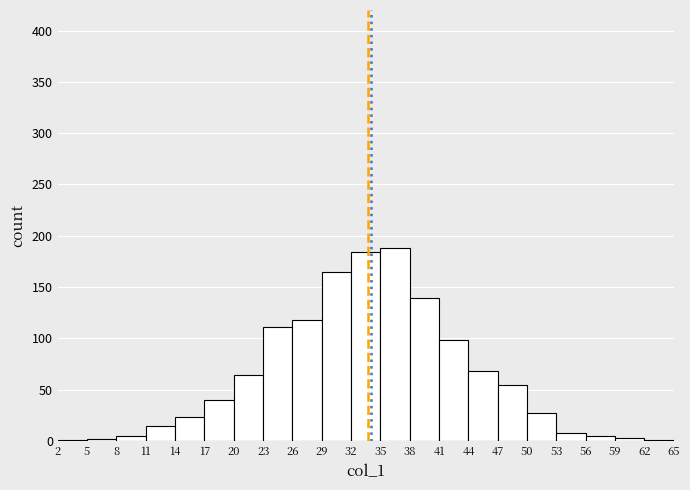

Reading left to right, transcribe this chart: for each bar, give the range it covers on the x-axis and its height. The values are not printed on the chart, so give them approximately, as read against the axis.

2 to 5: under 5
5 to 8: under 5
8 to 11: 5
11 to 14: 15
14 to 17: 25
17 to 20: 40
20 to 23: 65
23 to 26: 110
26 to 29: 120
29 to 32: 165
32 to 35: 185
35 to 38: 190
38 to 41: 140
41 to 44: 100
44 to 47: 70
47 to 50: 55
50 to 53: 25
53 to 56: 10
56 to 59: 5
59 to 62: under 5
62 to 65: under 5